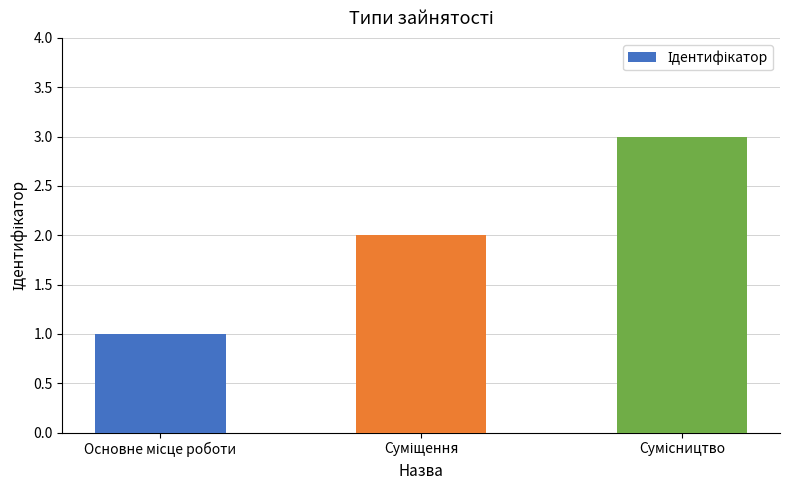

What is the sum of all values?

6